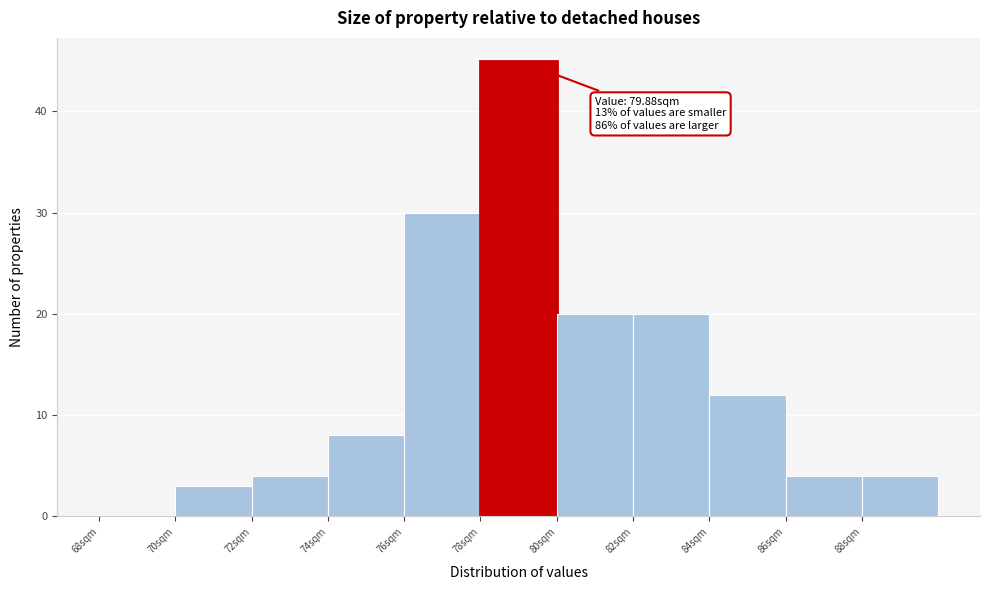

Over which range of the x-axis is the bar tallest?

78 to 80